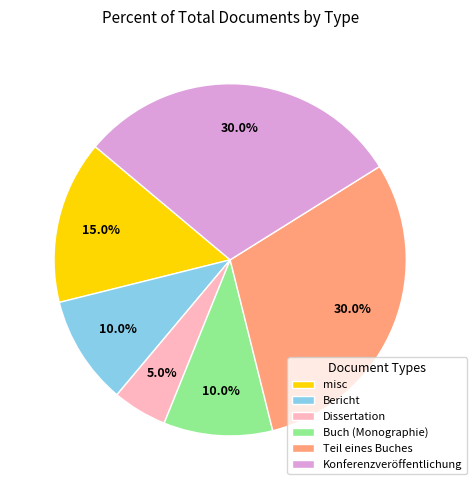

What percentage do misc and Teil eines Buches together represent?

45.0%